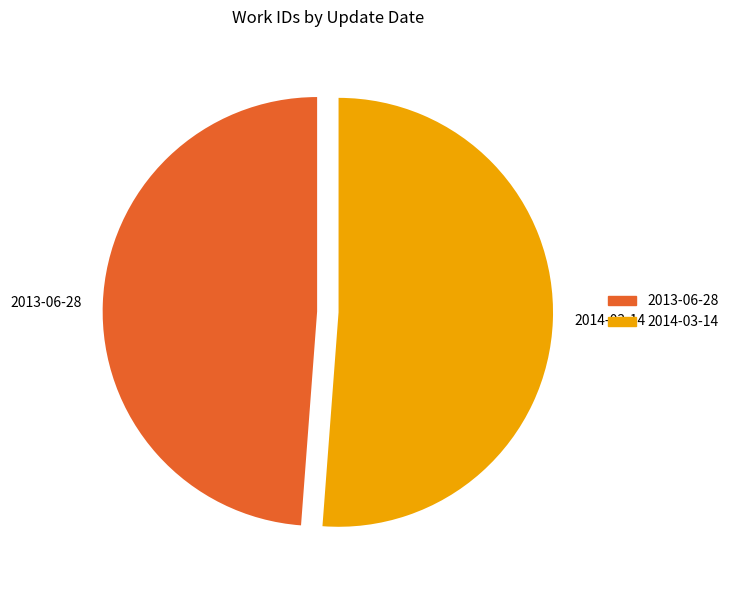

Does 2014-03-14 represent more than half of the total?

Yes